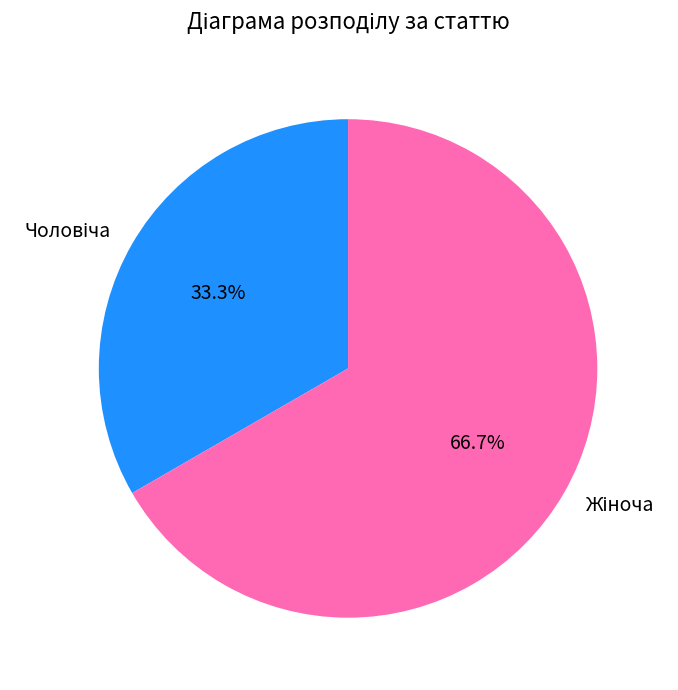

Is there any slice that represents more than half of the pie?

Yes